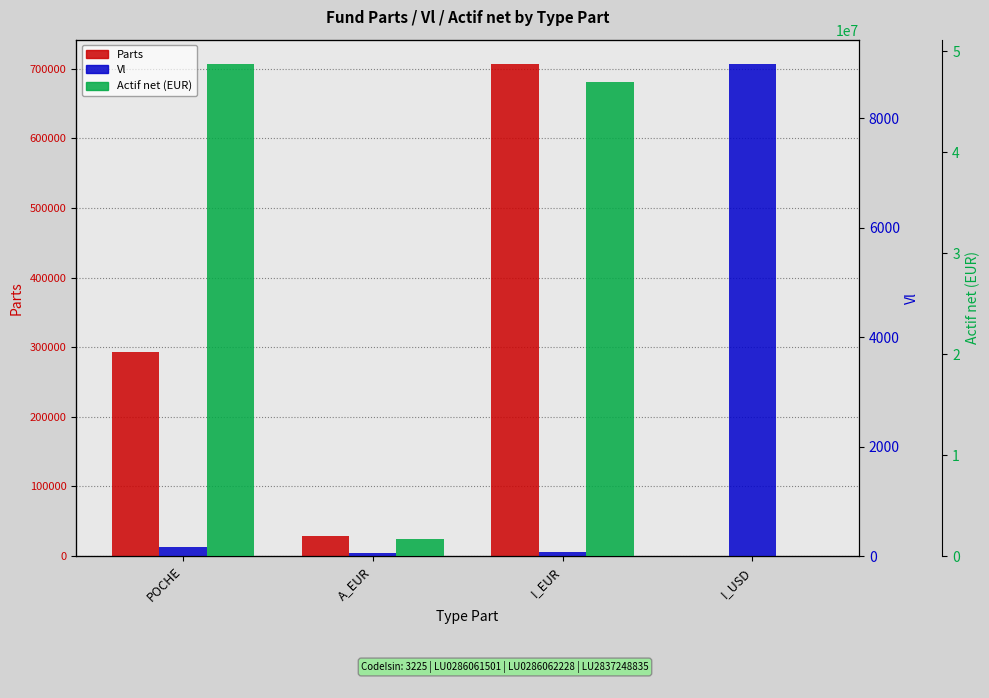

Which series has the largest total across all categories?

Actif net (EUR)